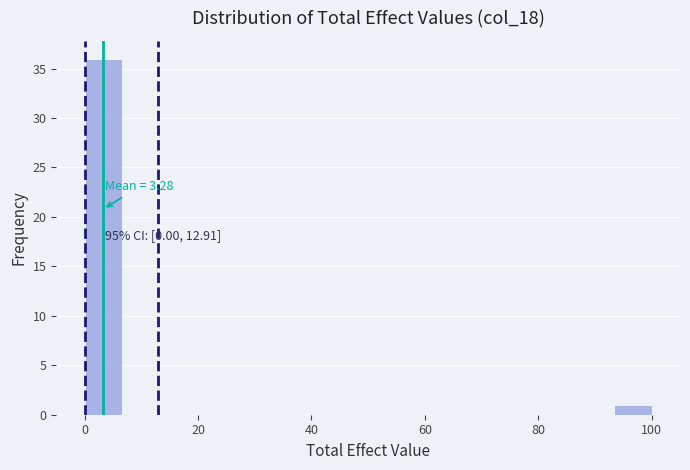

Read against the x-axis, roughly where is the centre of the tallest bar?

4